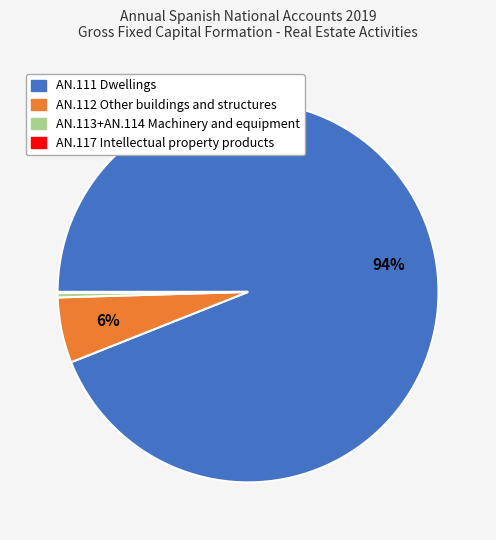

Is there any slice that represents more than half of the pie?

Yes